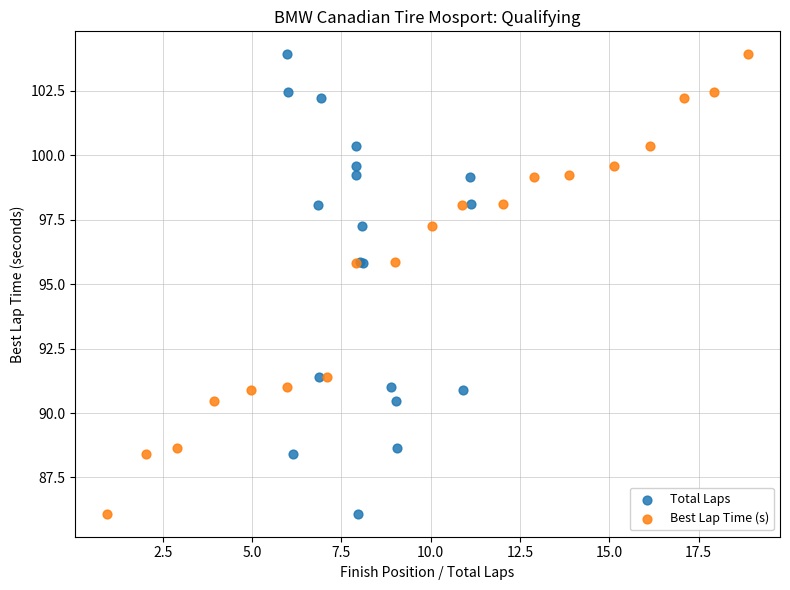

What are all the series names shown in the legend?

Total Laps, Best Lap Time (s)